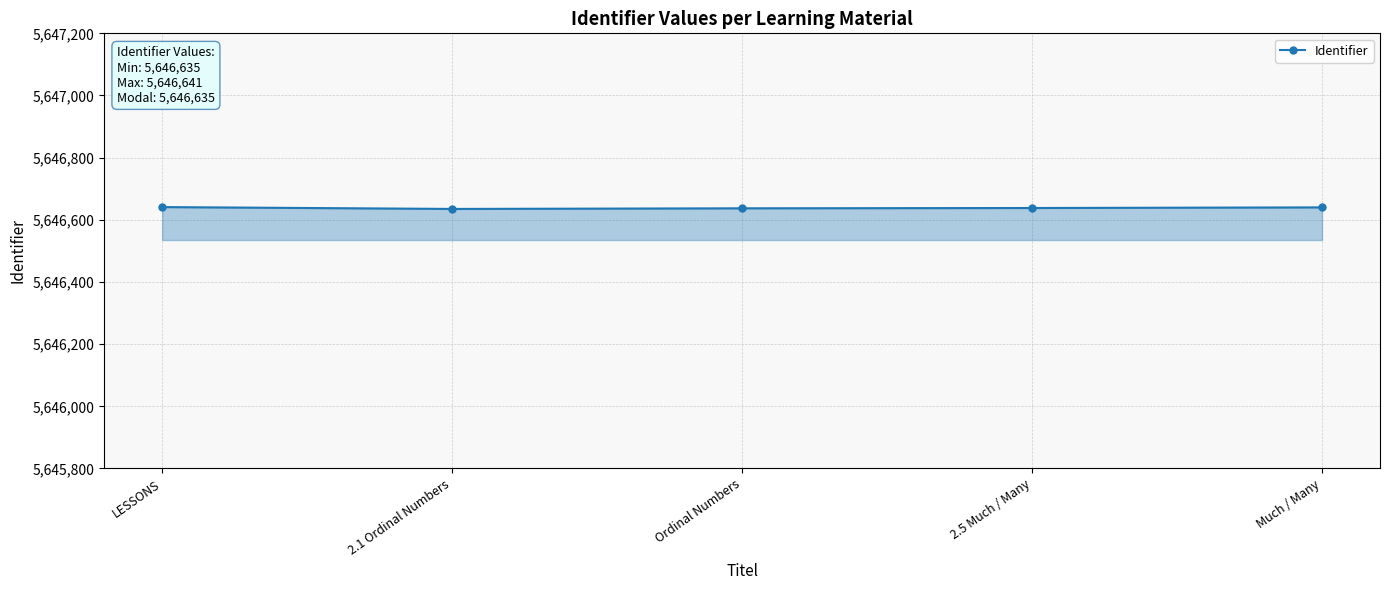

What is the approximate value at LESSONS?

5646641